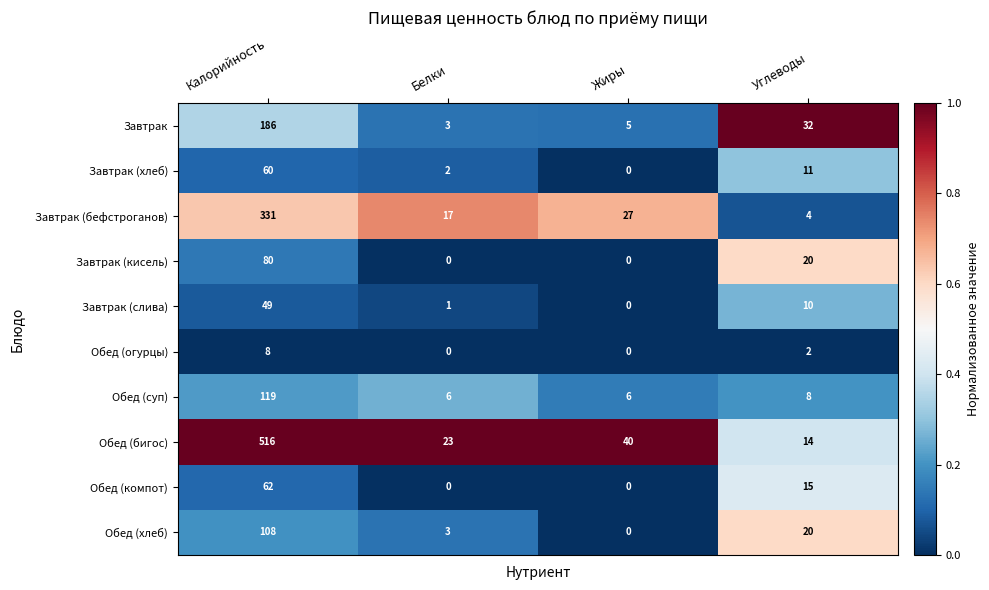

Which series has the largest total across all categories?

Обед (бигос)